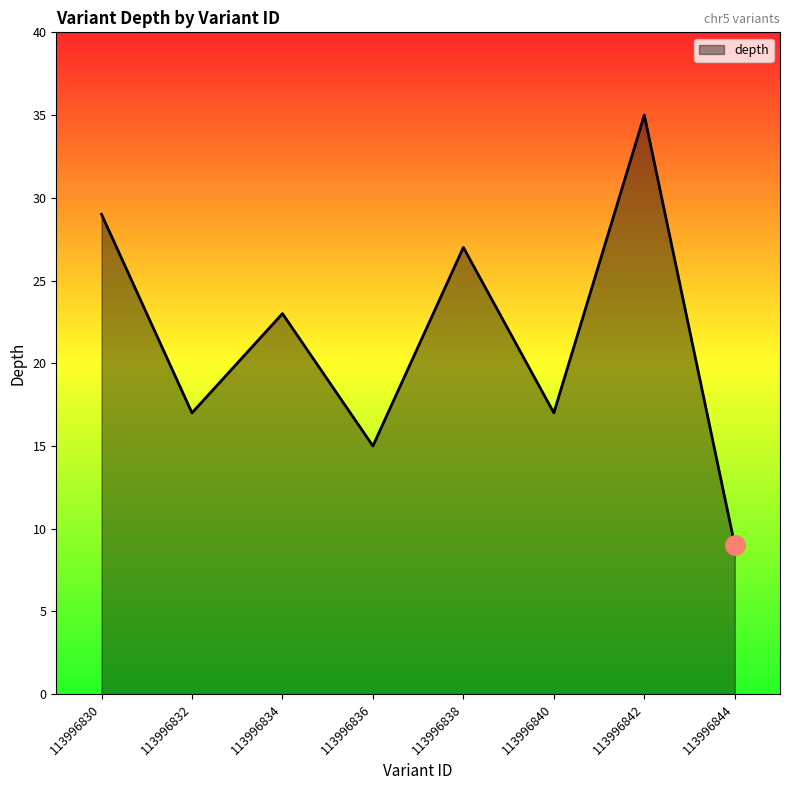

Between 113996836 and 113996844, which is larger?

113996836